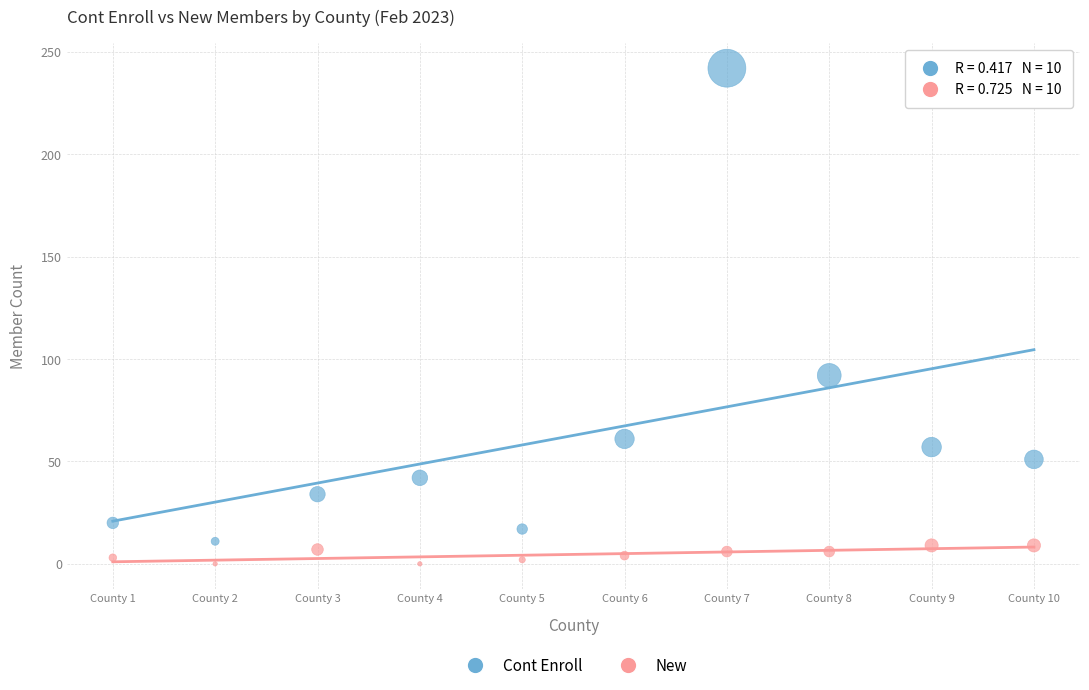

Which series has the widest spread of Y values?

Cont Enroll